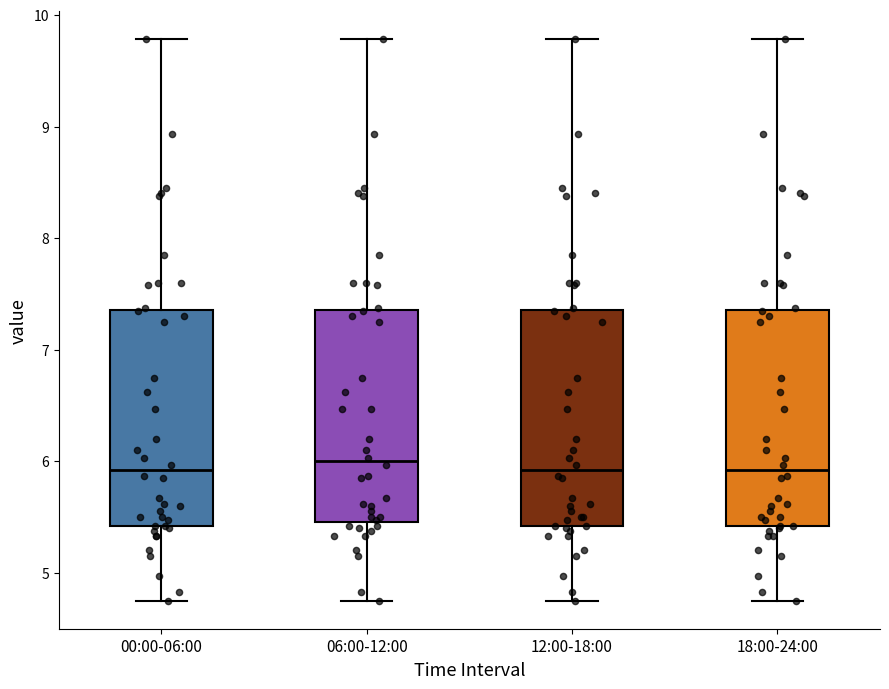

Reading left to right, read every box against the y-axis: the position of its median line, the range the box covers, and the ends of its whiskers. The values are not printed on the chart, so give them approximately, as read against the axis.

00:00-06:00: median 5.9, box 5.4 to 7.4, whiskers 4.8 to 9.8
06:00-12:00: median 6.0, box 5.5 to 7.4, whiskers 4.8 to 9.8
12:00-18:00: median 5.9, box 5.4 to 7.4, whiskers 4.8 to 9.8
18:00-24:00: median 5.9, box 5.4 to 7.4, whiskers 4.8 to 9.8